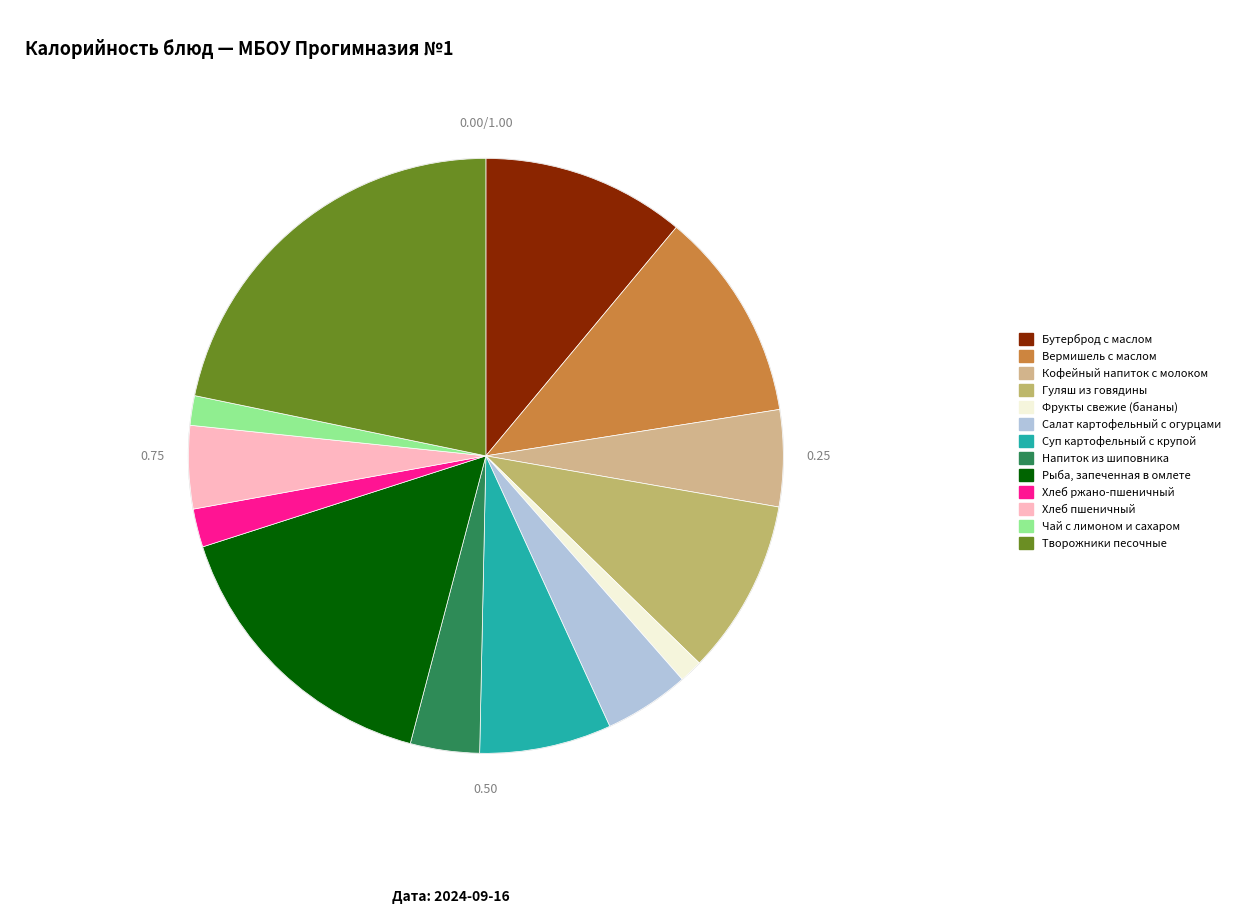

The Напиток из шиповника slice represents 4% of the pie. True or false?

True